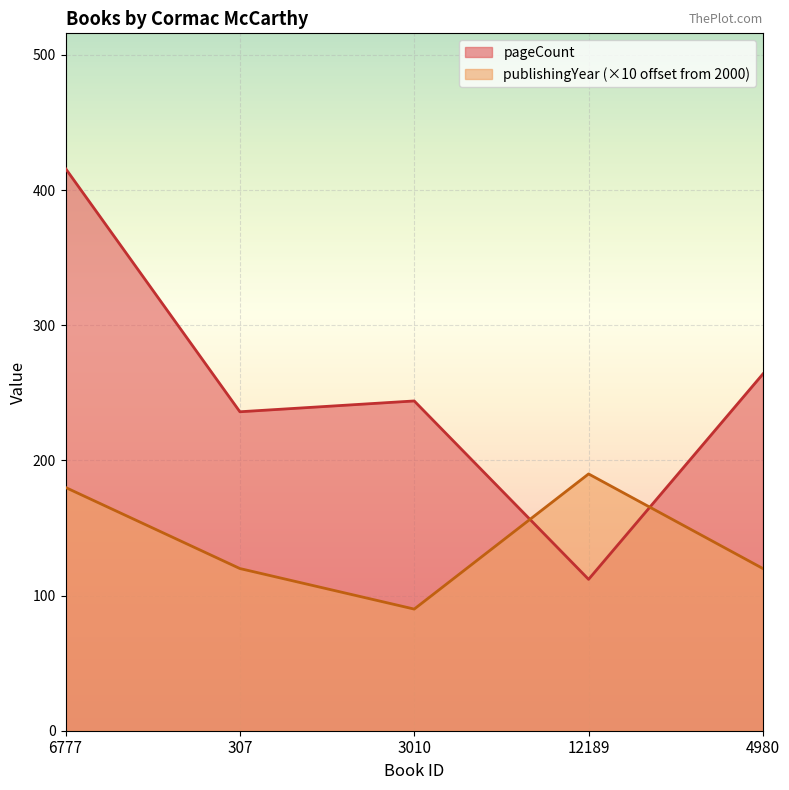

At 12189, list the series in order from smallest to largest.

pageCount, publishingYear (×10 offset from 2000)